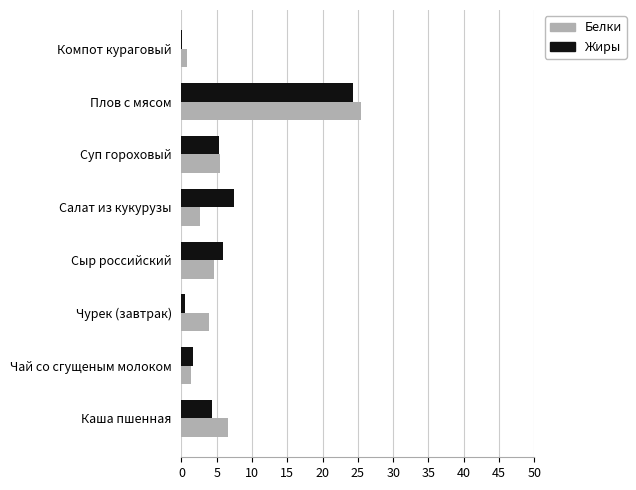

What is the maximum value shown in the chart?

25.4